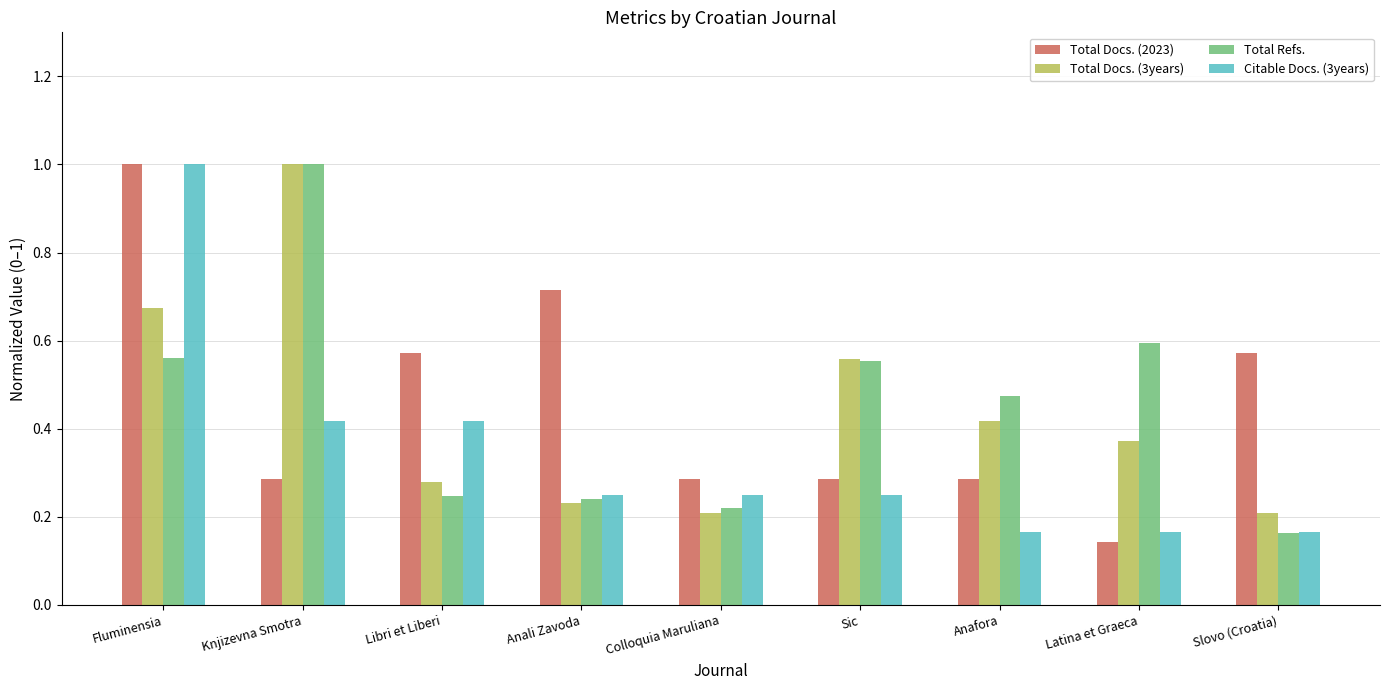

How many Total Docs. (3years) values are between 0 and 1?

9